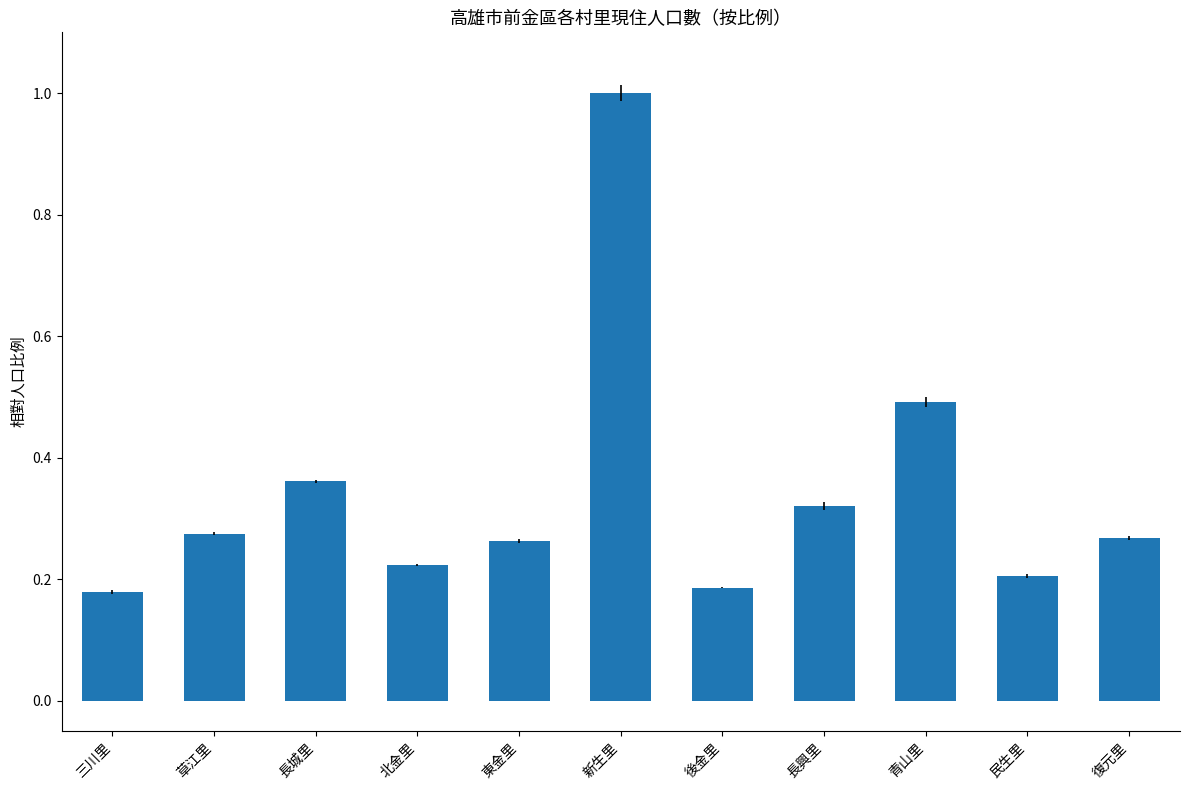

How many values are between 0 and 1?

11